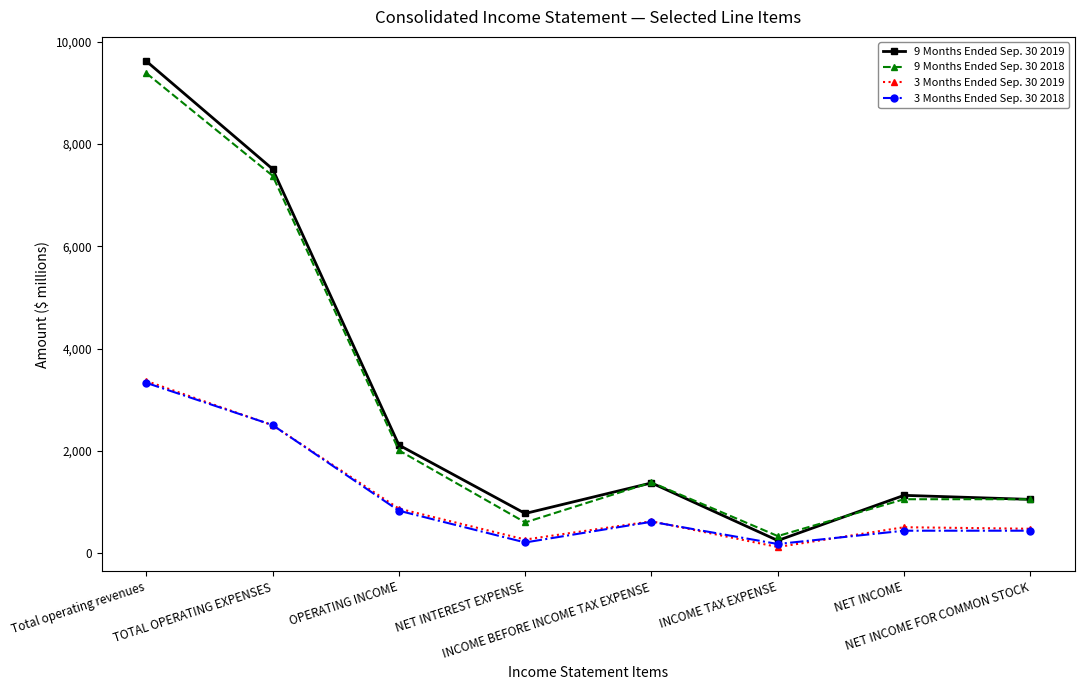

Which category has the lowest value in the 3 Months Ended Sep. 30 2019 series?

INCOME TAX EXPENSE